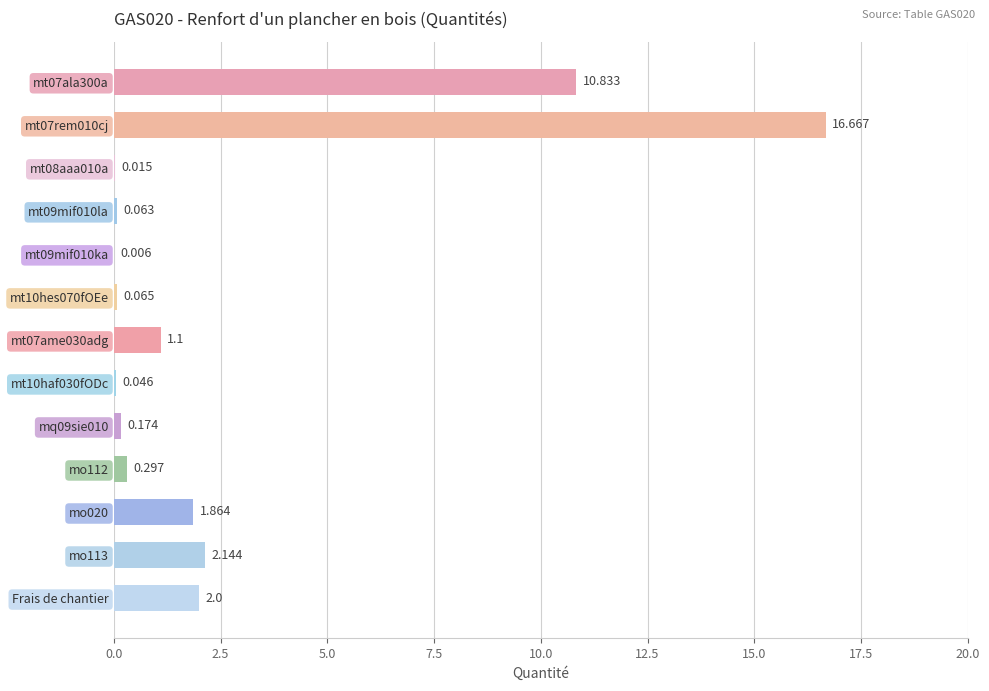

Between Frais de chantier and mt08aaa010a, which is larger?

Frais de chantier